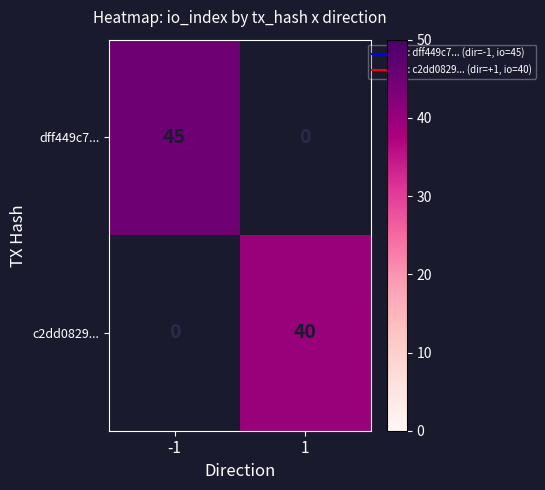

The dff449c7... series shows 59 at -1. True or false?

False